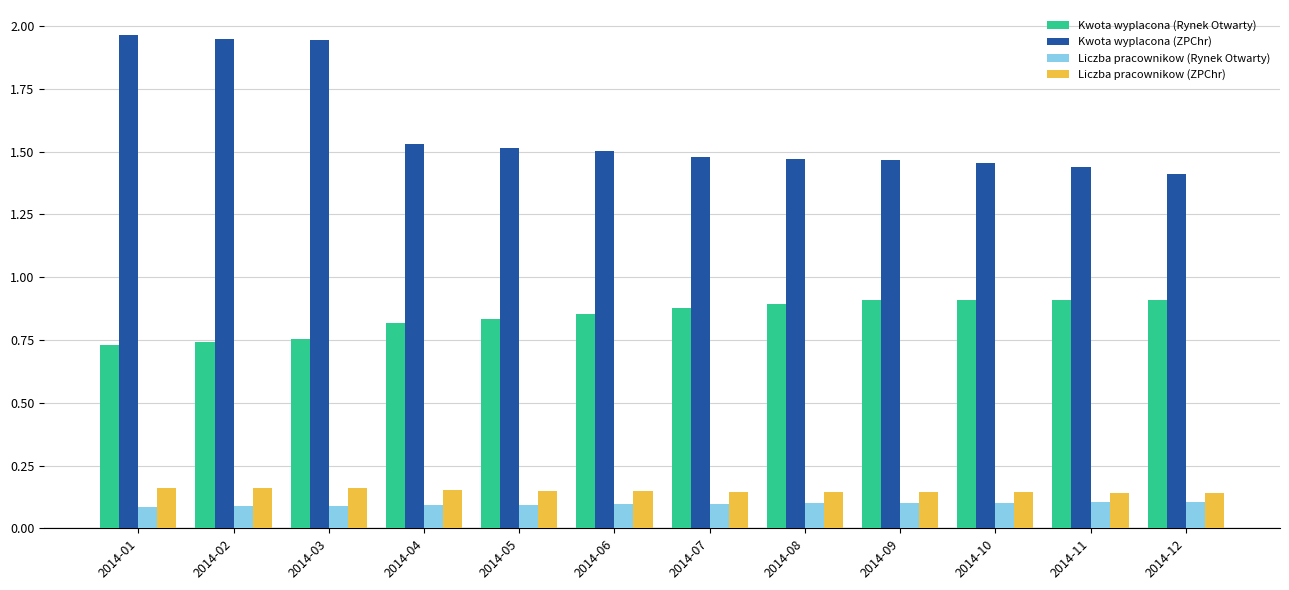

What is the sum of the Kwota wyplacona (ZPChr) values at 2014-07 and 2014-02?

3.4